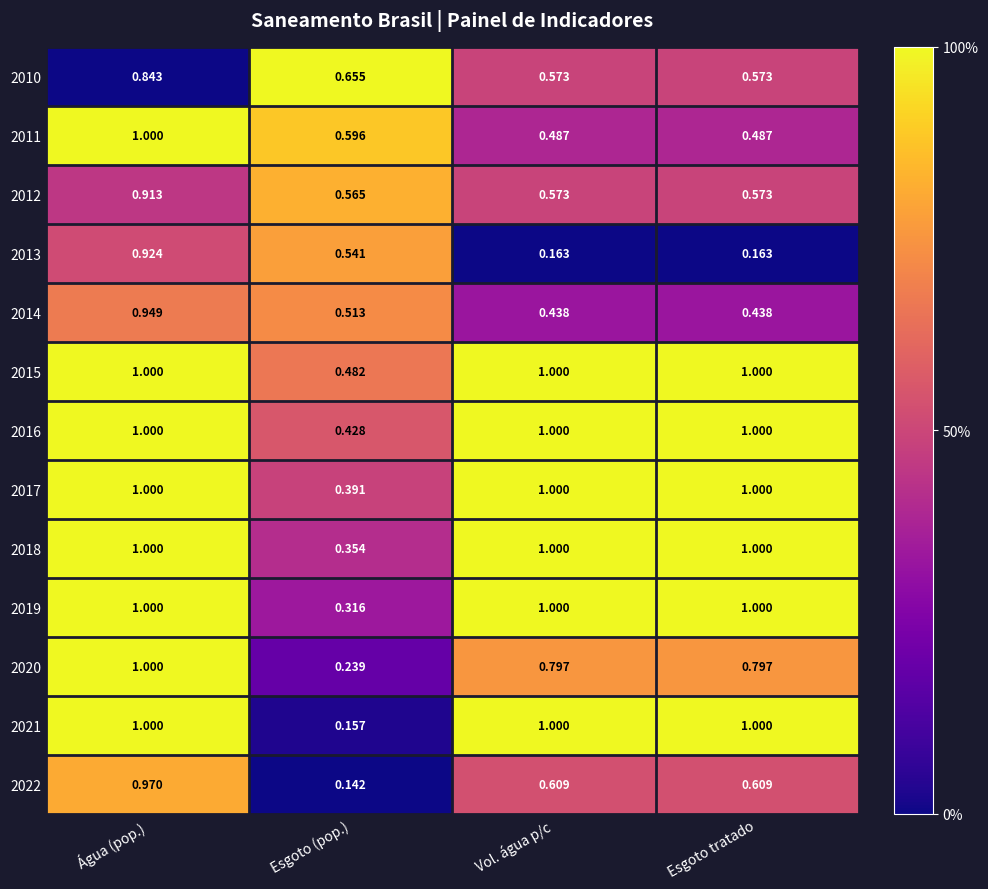

At which label does 2013 reach its peak?

Água (pop.)